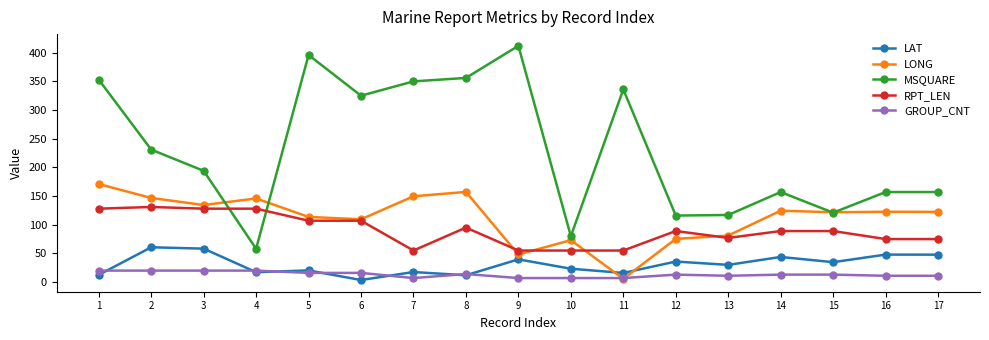

The value of RPT_LEN at 13 is 102.2. True or false?

False